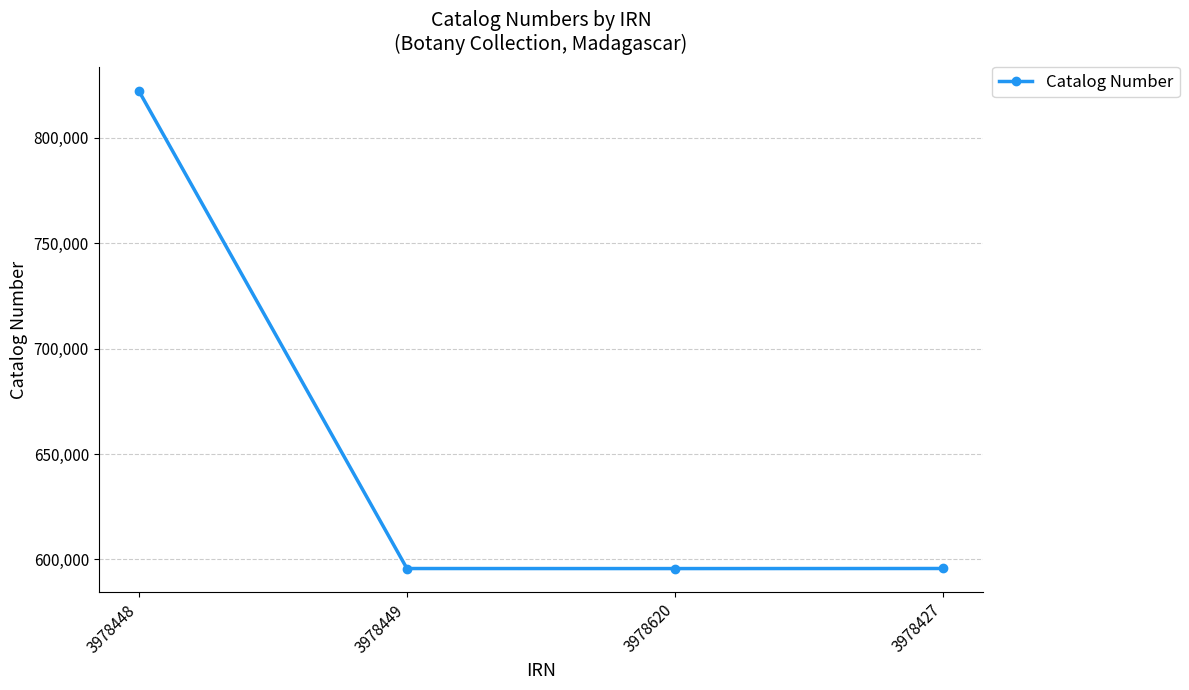

Approximately how many times larger is the value at 3978448 compared to 3978449?

1.4